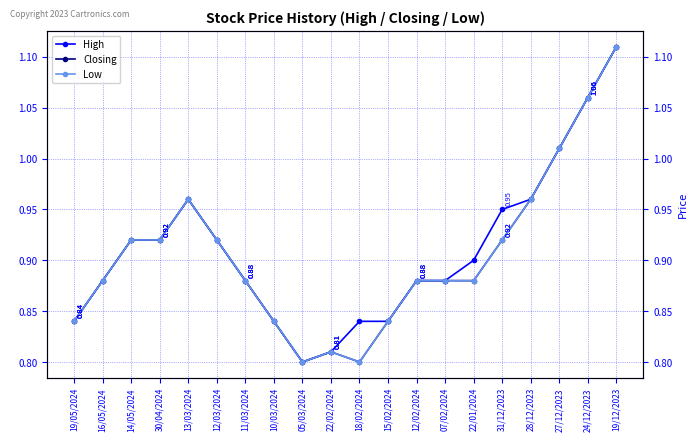

How many lines are shown in the chart?

3